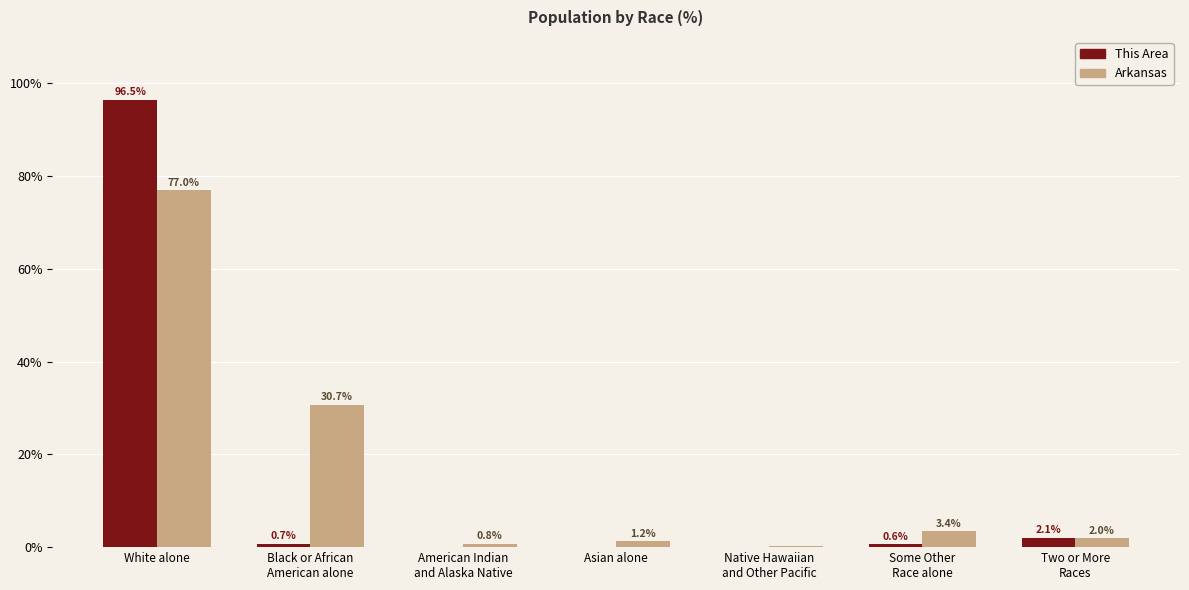

The This Area series shows -45.2 at Native Hawaiian
and Other Pacific. True or false?

False